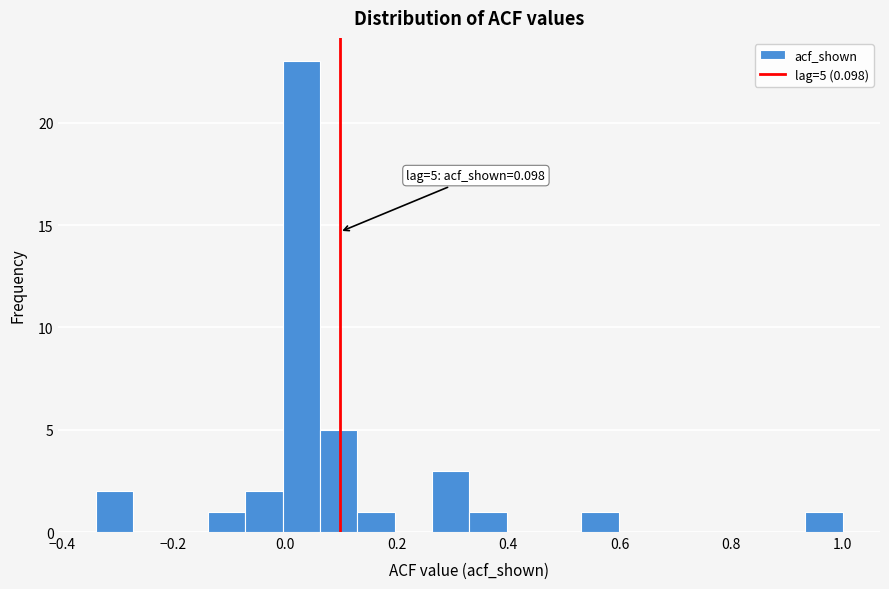

Read against the x-axis, roughly where is the centre of the tallest bar?

0.02